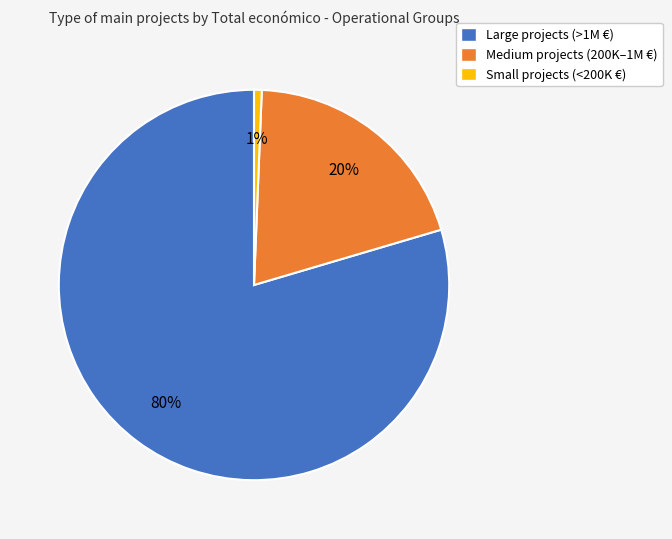

Is the sum of Large projects (>1M €) and Medium projects (200K–1M €) greater than half?

Yes